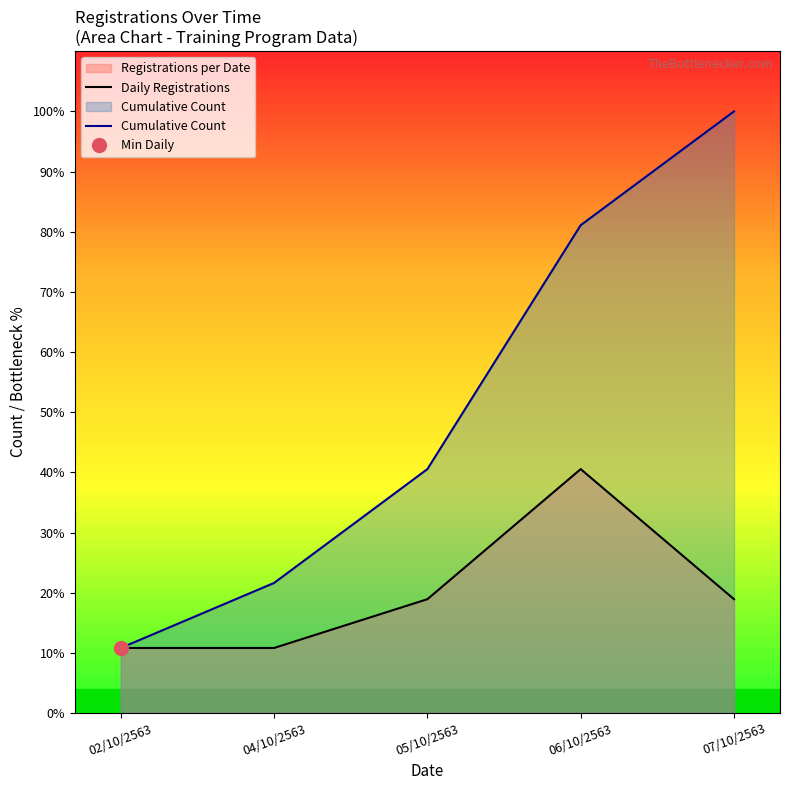

What is the sum of all Daily Registrations values?

37